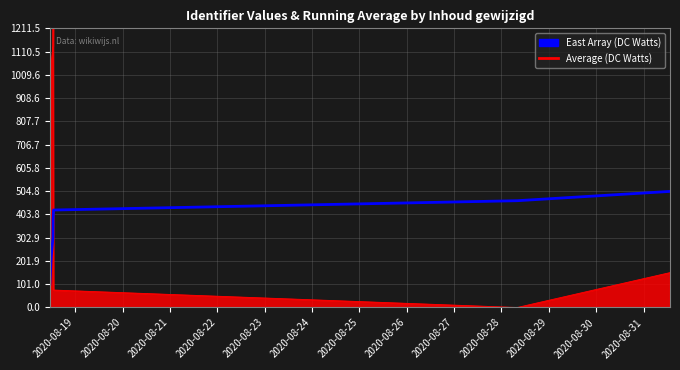

List the series in order of their overall mean, lowest first.

Average (DC Watts), East Array (DC Watts)